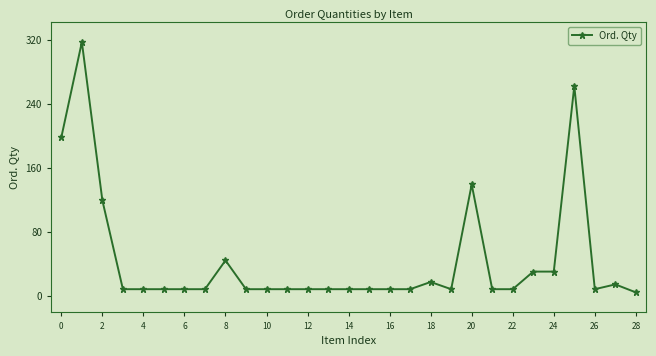

True or false: the data has more than 1 interior local peaks.

True